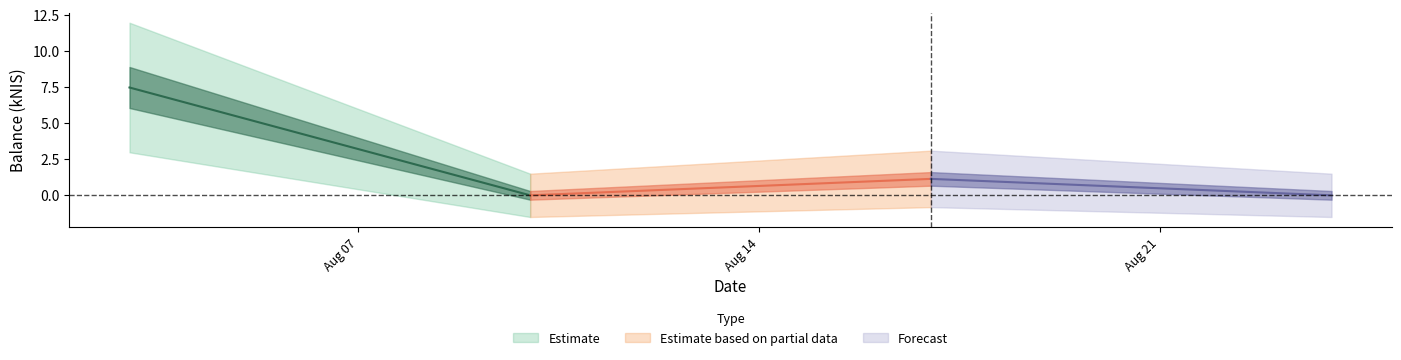

Reading right to left, transcribe all the data shown in this chart.

0.0	1.1	0.0	7.5